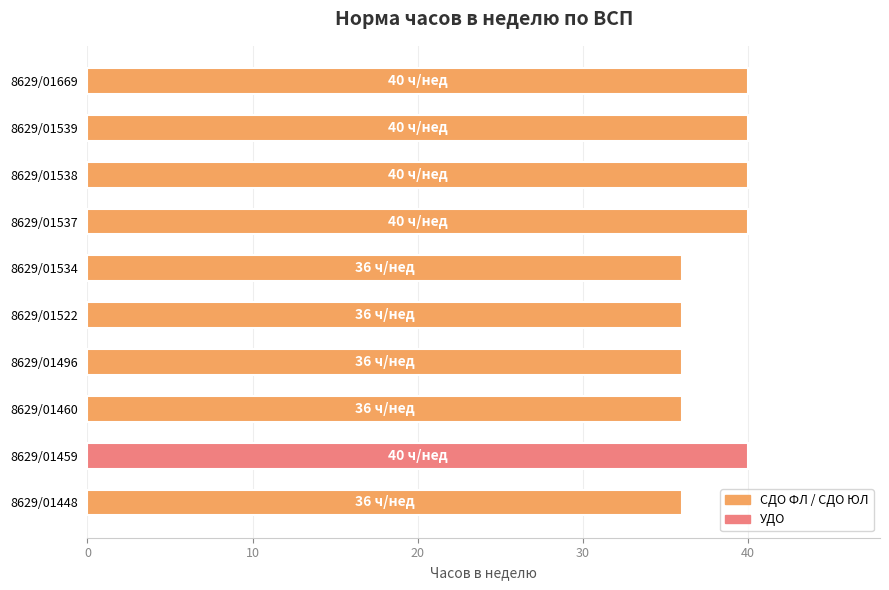

The value at 8629/01522 is 12. True or false?

False